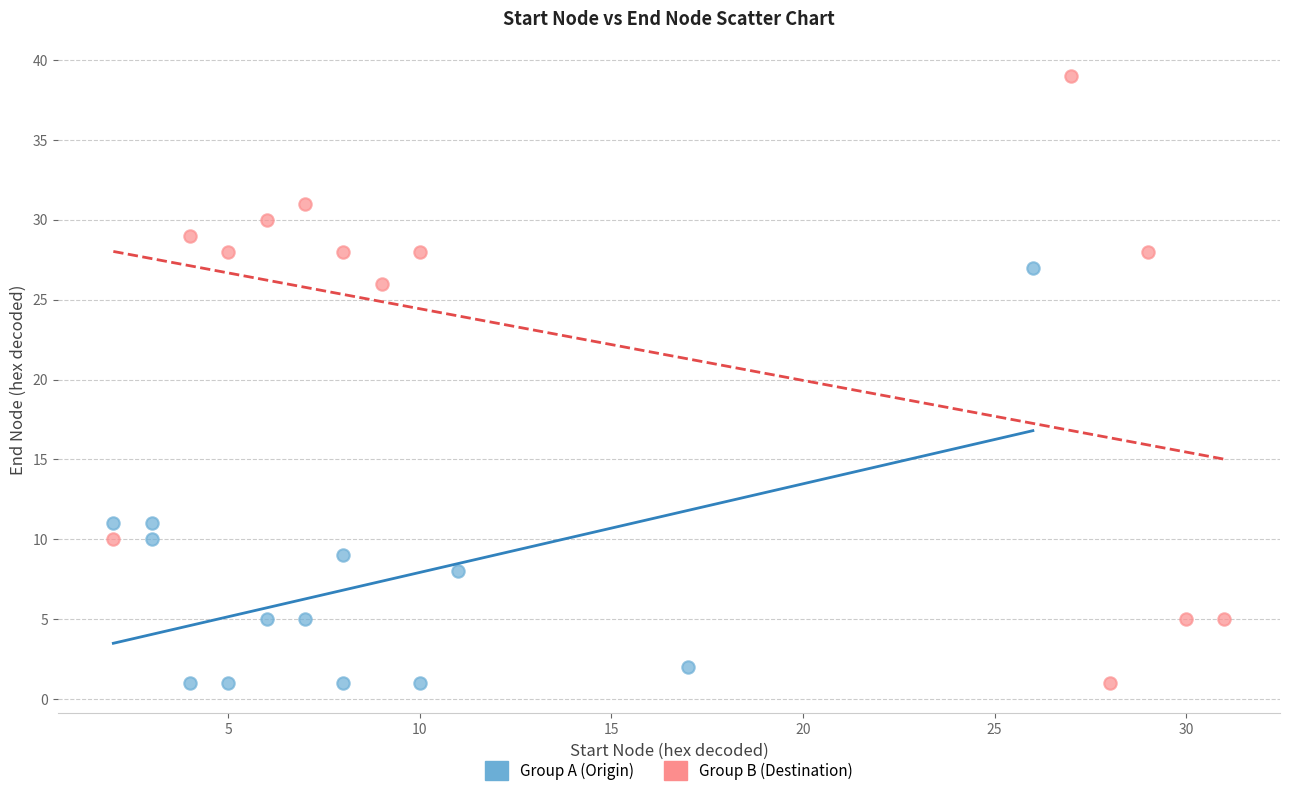

Which series has the widest spread of Y values?

Group B (Destination)